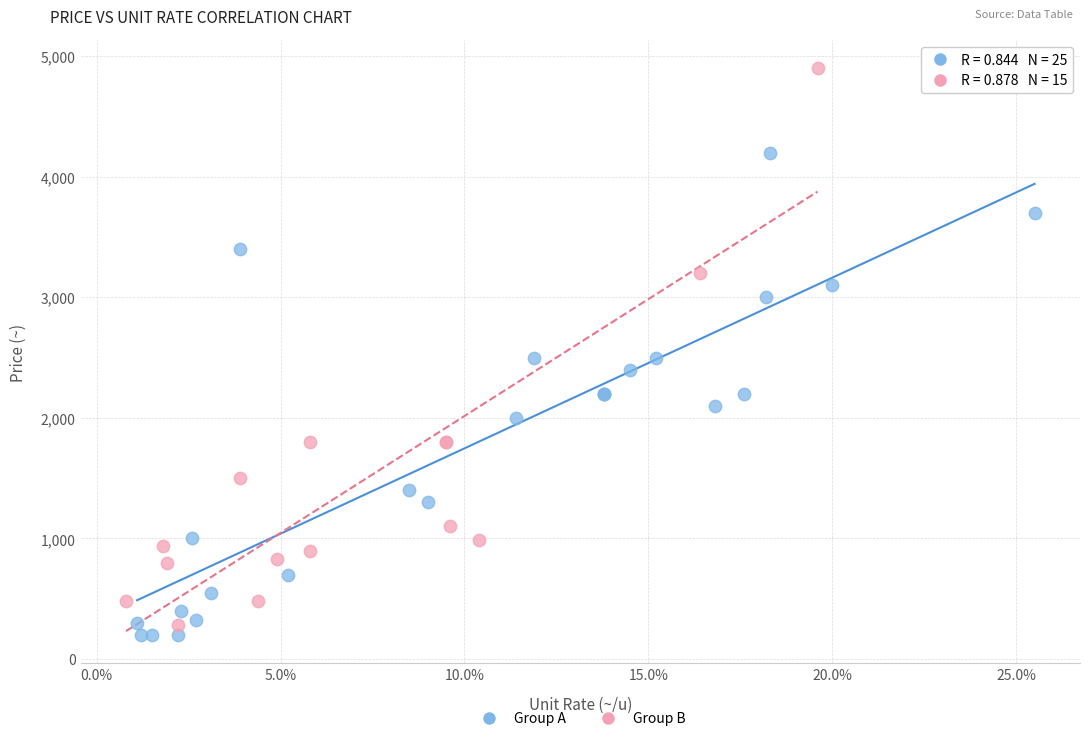

Which series contains the highest Y value?

Group B